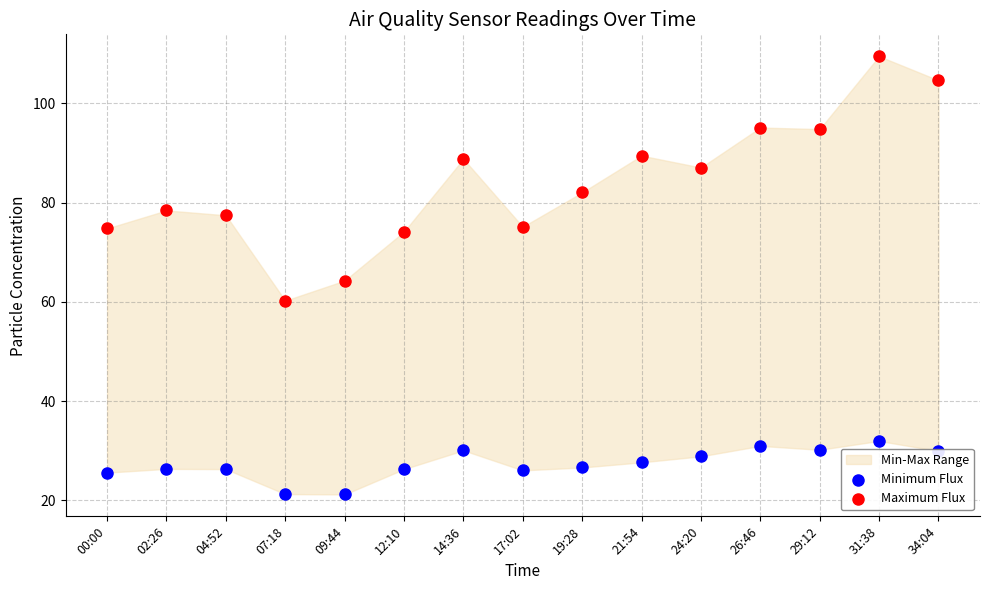

Which series has the largest Y range (max minus min)?

Maximum Flux